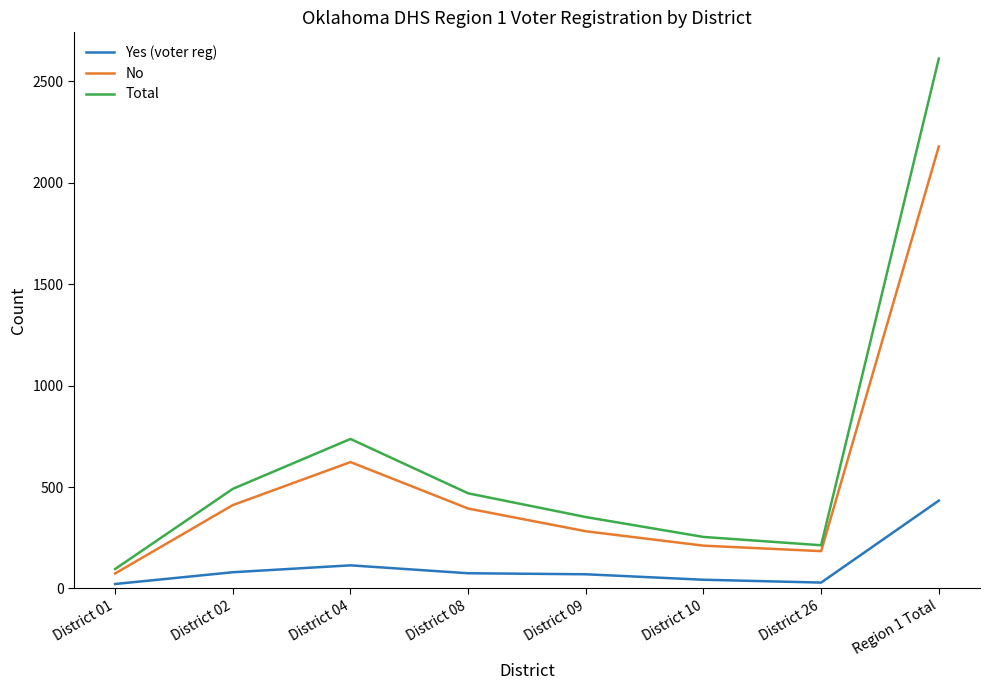

In Yes (voter reg), how many points are higher than both neighbors (excluding endpoints)?

1